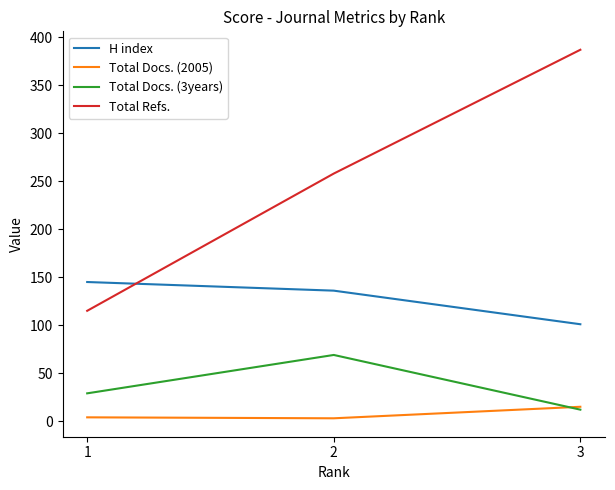

Which series has the largest total across all categories?

Total Refs.